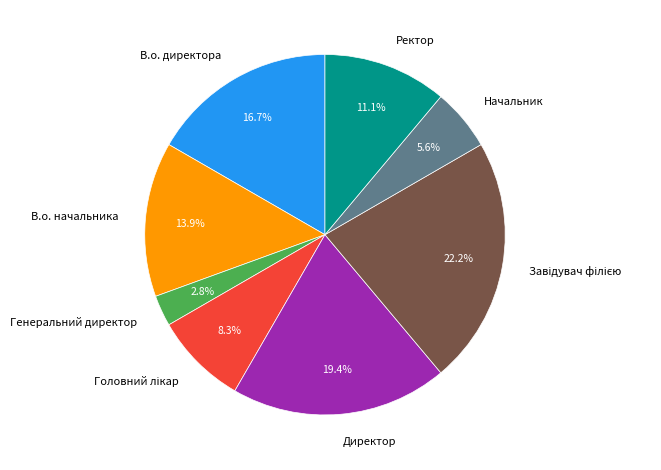

Is there any slice that represents more than half of the pie?

No